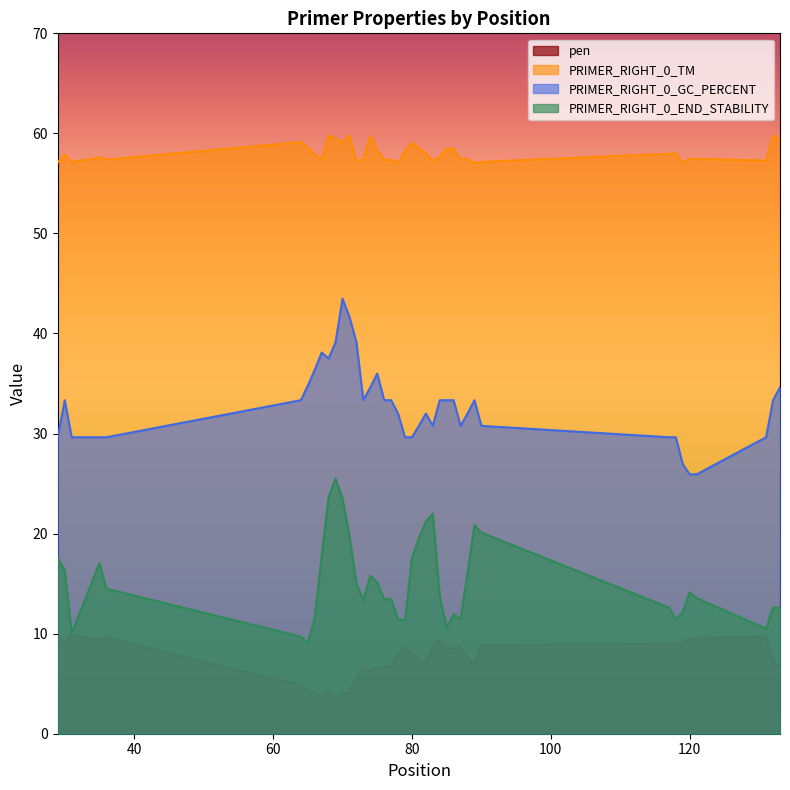

What is the difference between the highest and lowest values at 80?

51.1